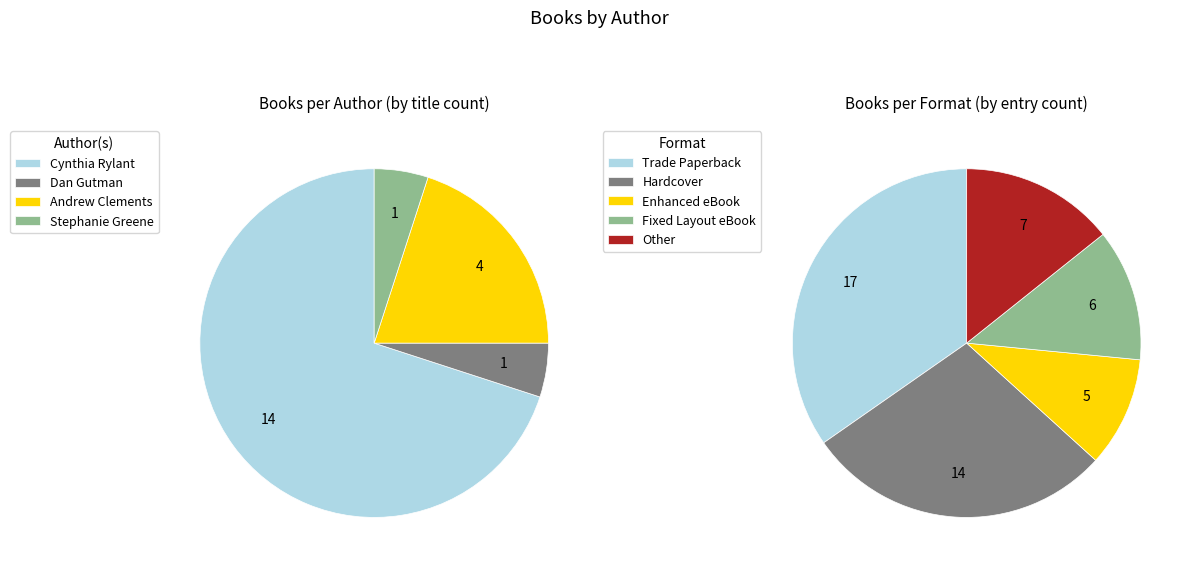

How much of the chart is everything except Cynthia Rylant?

30.0%